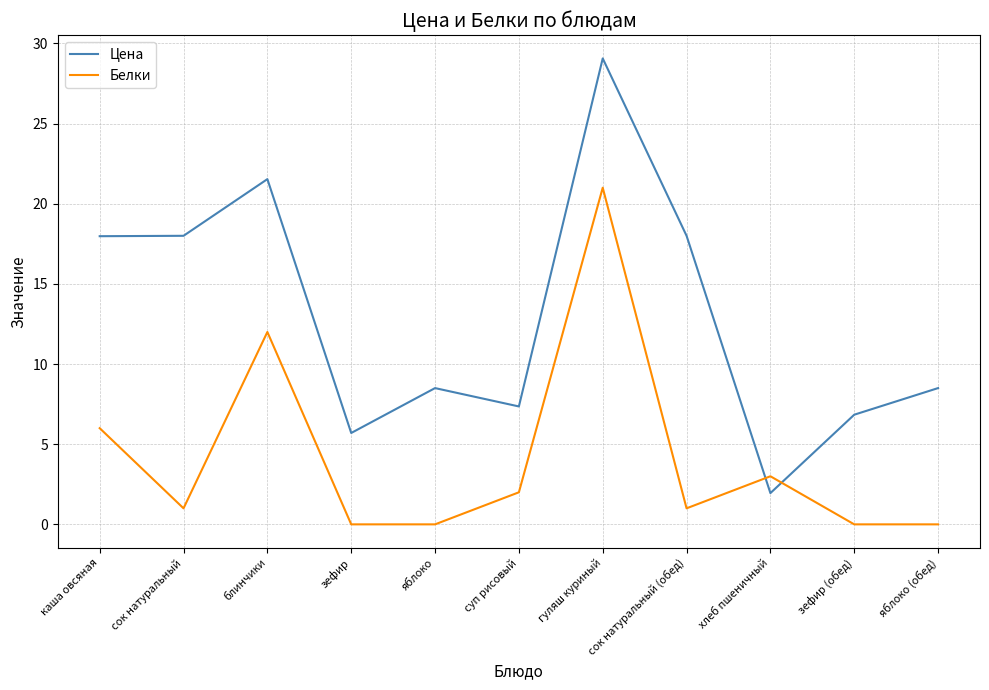

What position from the right is сок натуральный (обед)?

4